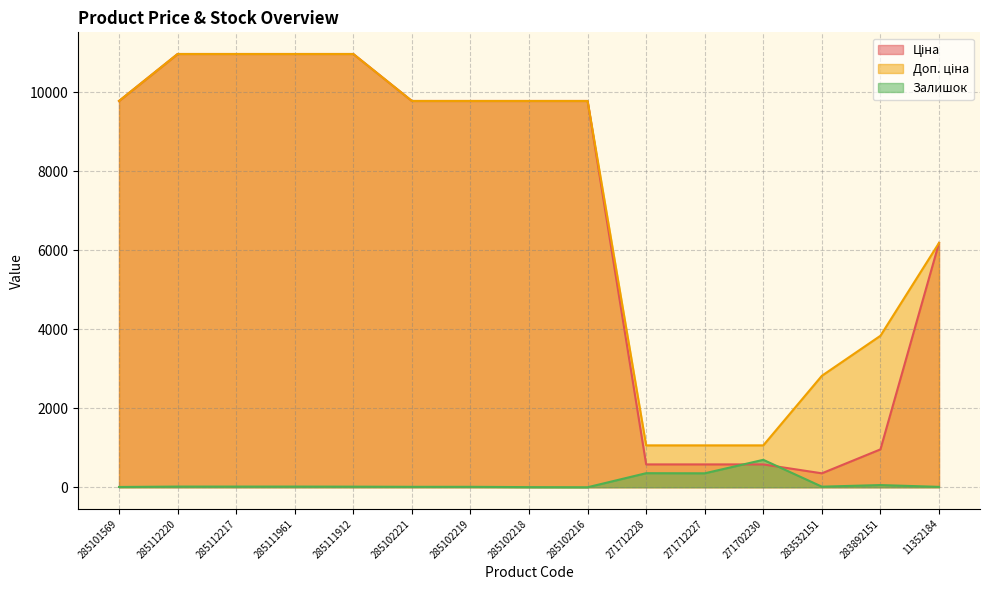

Which series has the largest range (max minus min)?

Ціна